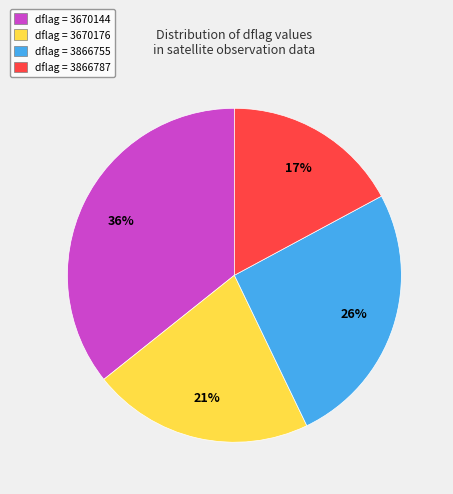

To the nearest percent, what is the combined percentage of dflag = 3866787 and dflag = 3866755?

43%